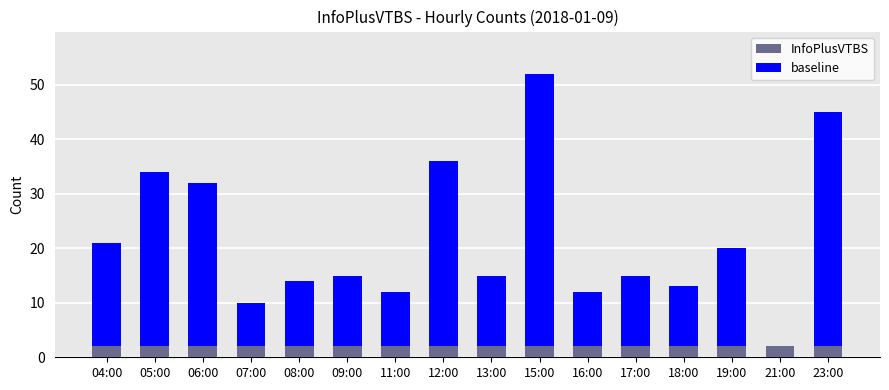

Is it true that baseline equals 2 at 07:00?

True